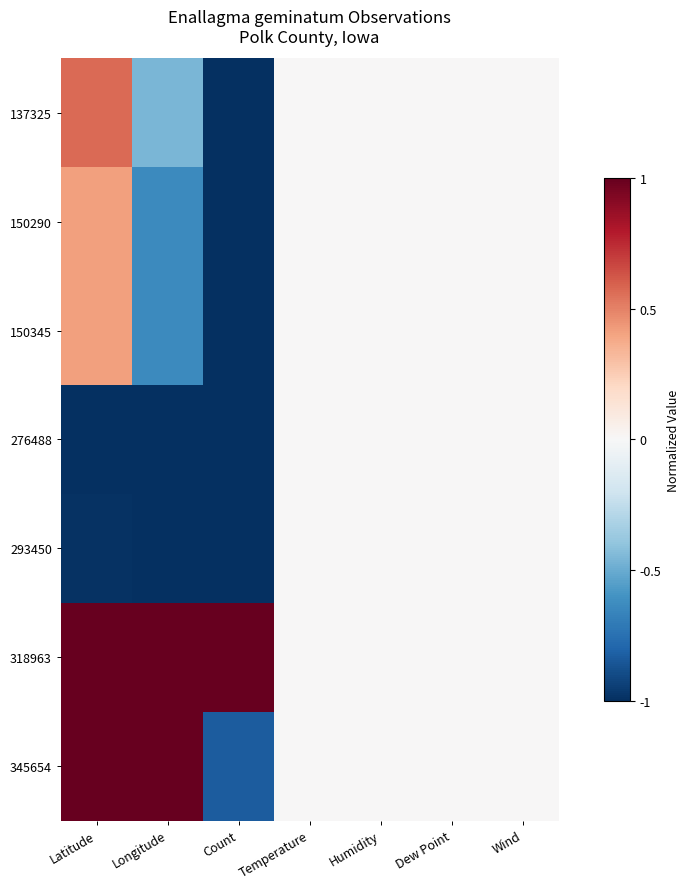

What is the greatest value displayed?

1.0